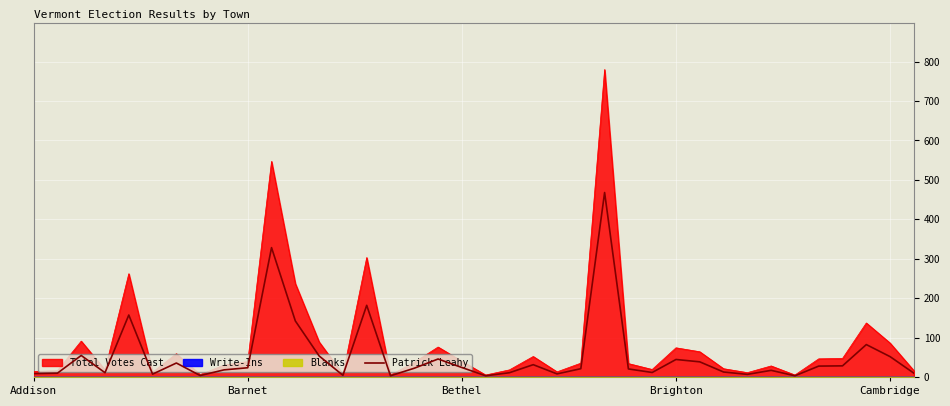

What is the value of the 38th point from the left?

9.6